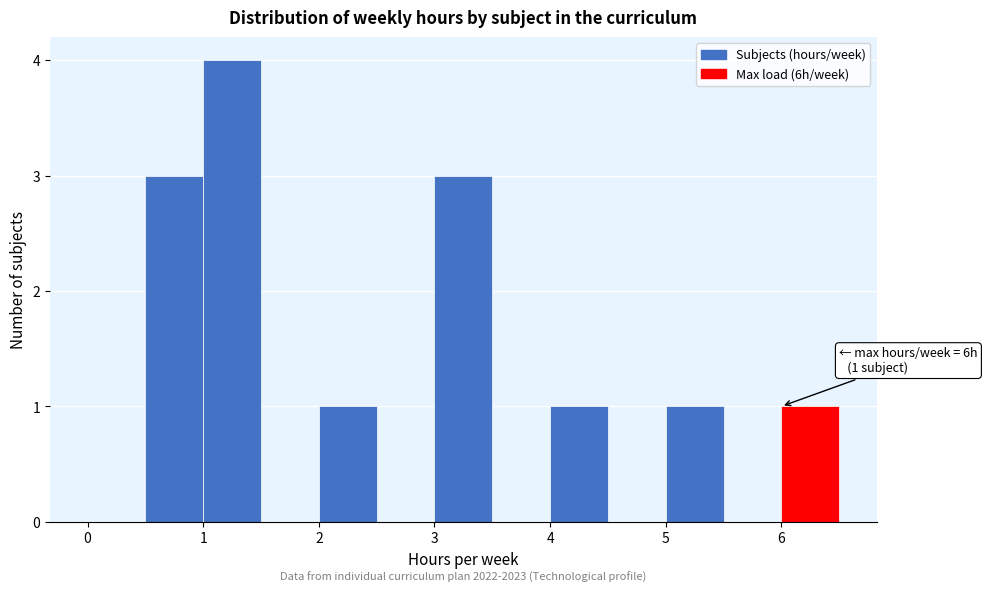

Over which range of the x-axis is the bar tallest?

1.0 to 1.5